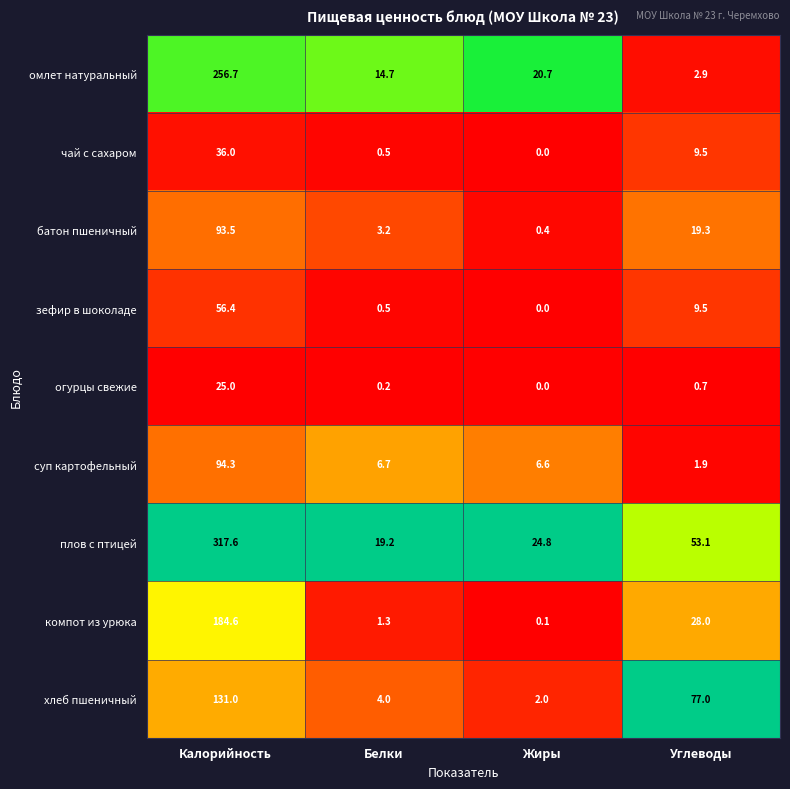

Is it true that хлеб пшеничный equals 1.9 at Белки?

False